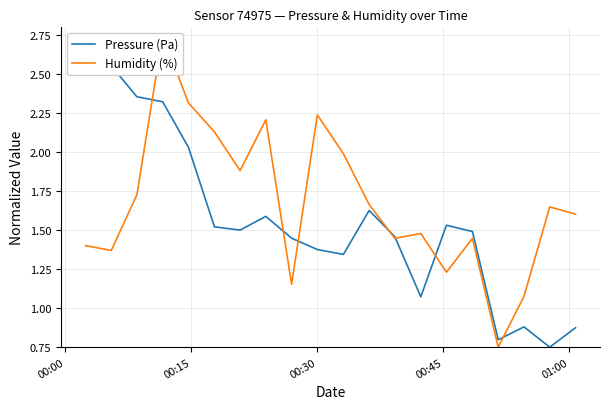

How many data points in Pressure (Pa) are above 1?

16